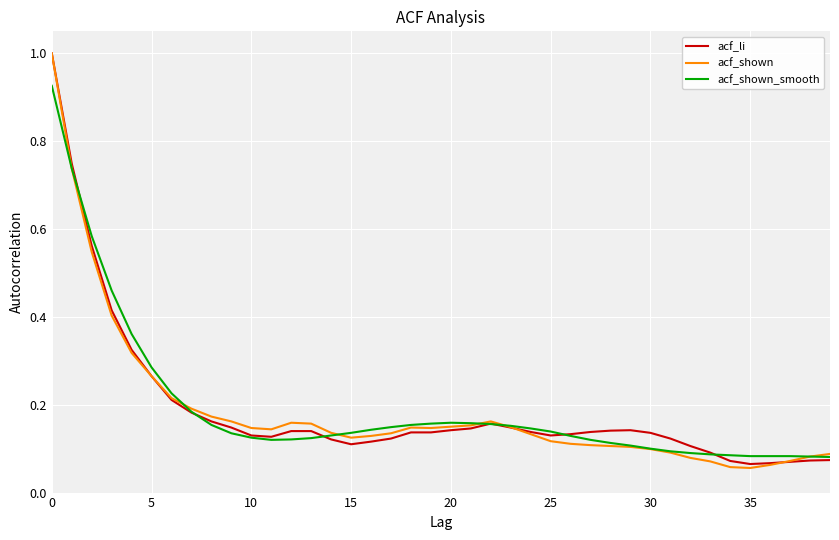

Which series has the largest range (max minus min)?

acf_shown